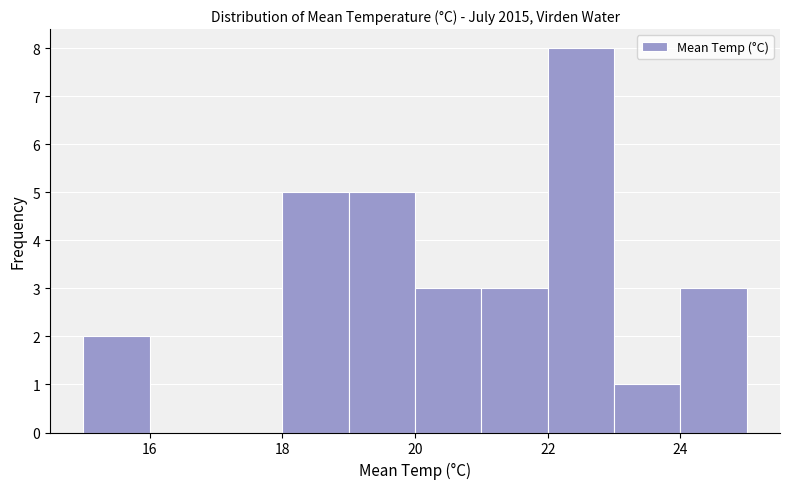

Over which range of the x-axis is the bar tallest?

22 to 23